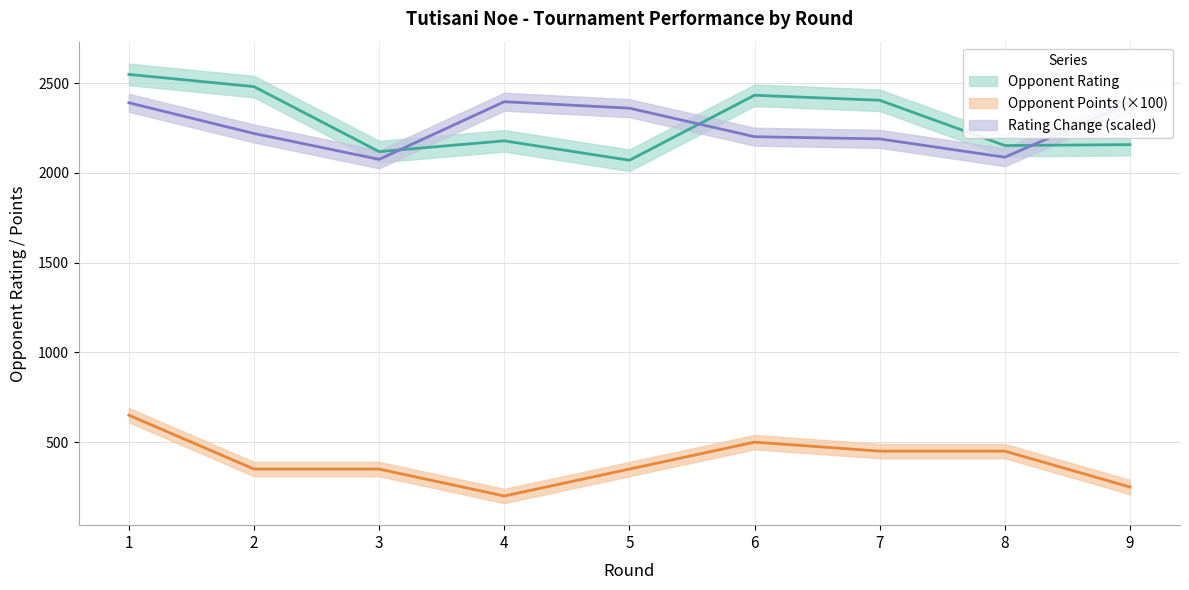

True or false: Rating Change and Opponent Points cross at least once.

False